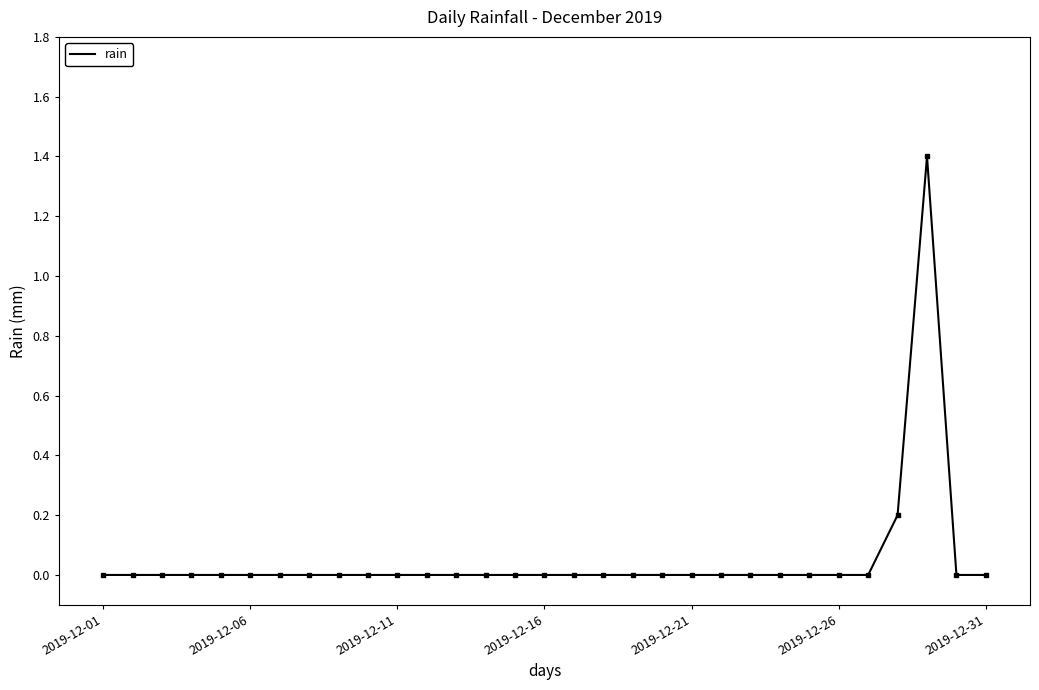

Reading left to right, what are all the values shown in this chart?

0.0	0.0	0.0	0.0	0.0	0.0	0.0	0.0	0.0	0.0	0.0	0.0	0.0	0.0	0.0	0.0	0.0	0.0	0.0	0.0	0.0	0.0	0.0	0.0	0.0	0.0	0.0	0.2	1.4	0.0	0.0